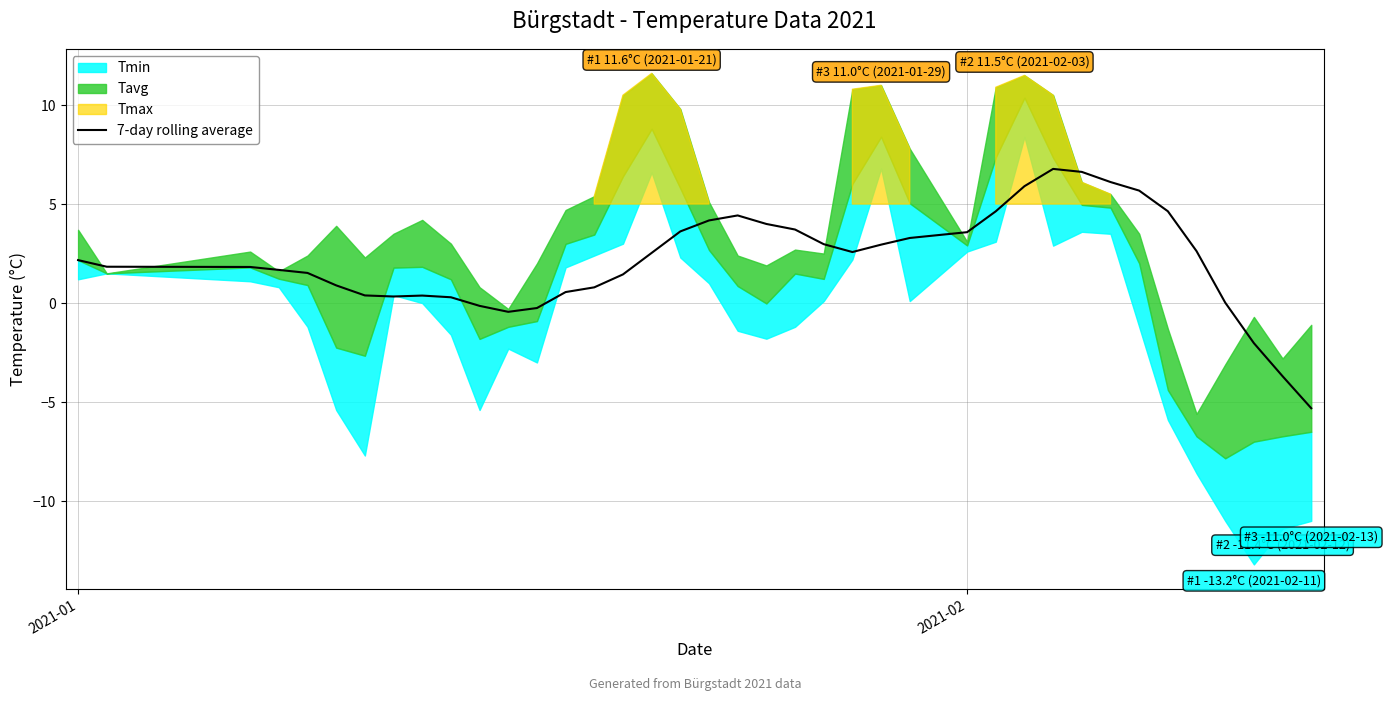

What is the minimum value for 7-day rolling average?

-5.3